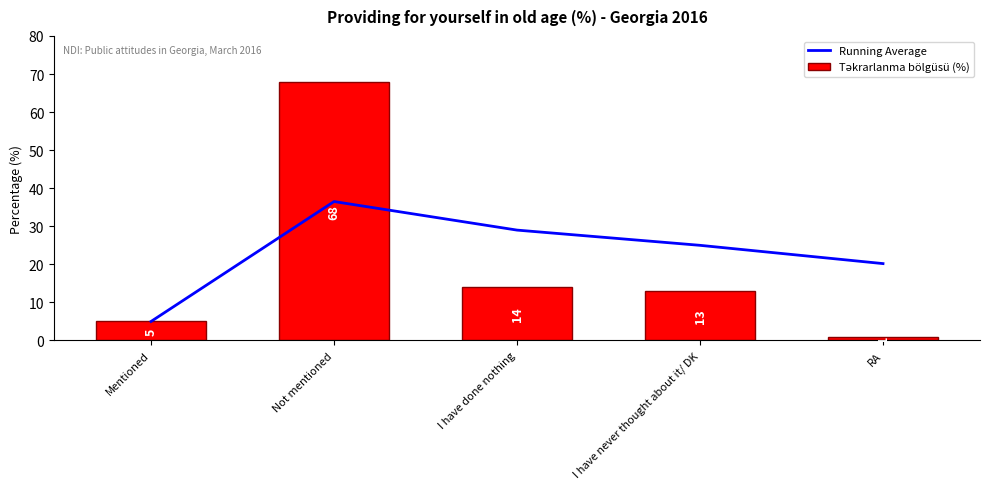

Which category has the highest value in the Running Average series?

Not mentioned